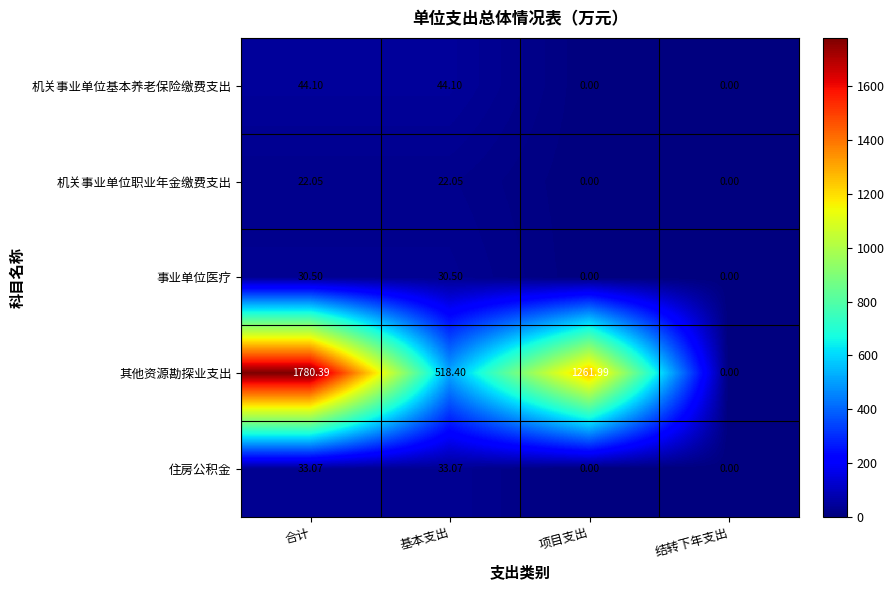

Which label corresponds to the largest value in the chart?

合计